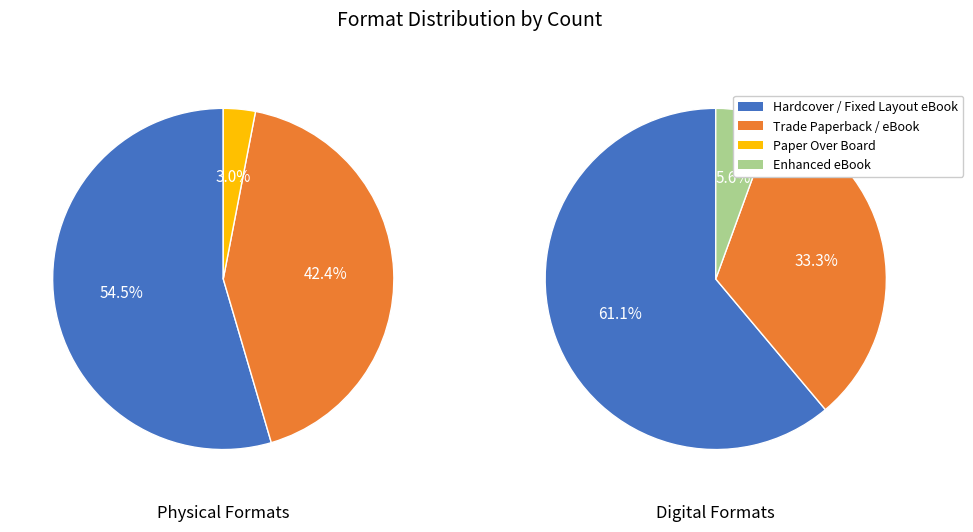

How much of the chart is everything except Enhanced eBook?

98.0%